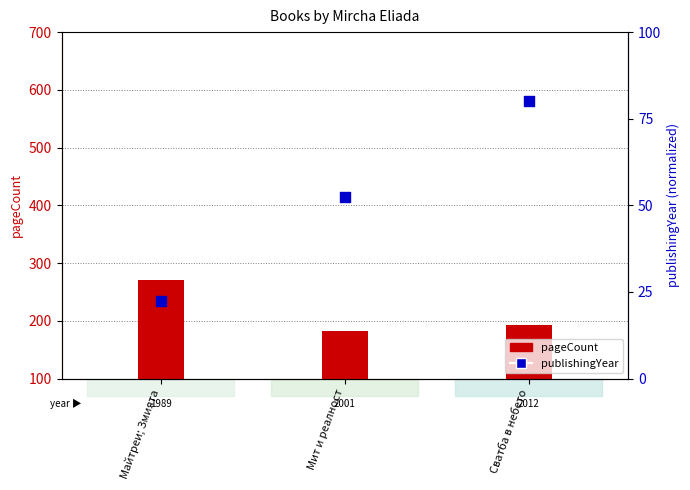

Which series contains the lowest Y value?

publishingYear